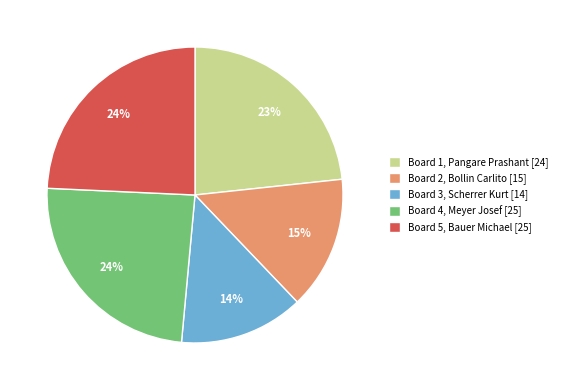

What percentage is the Board 1 slice, to the nearest percent?

23%